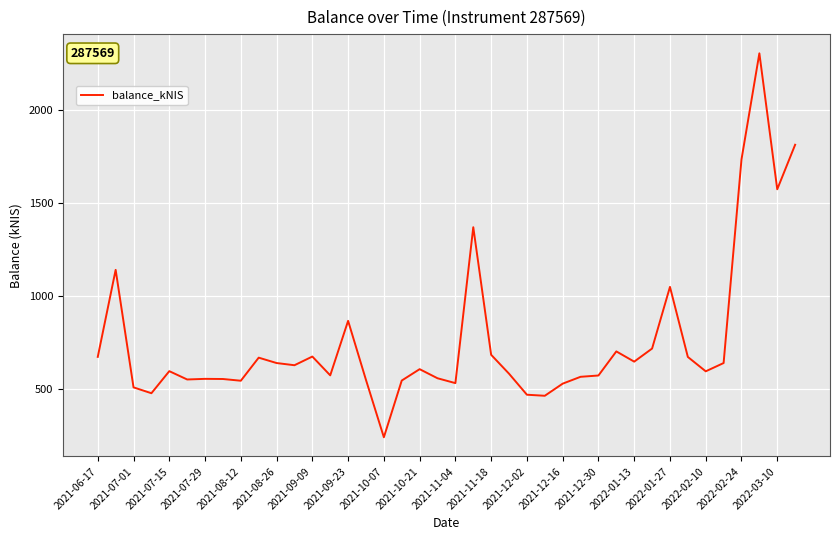

What is the minimum value shown in the chart?

243.6